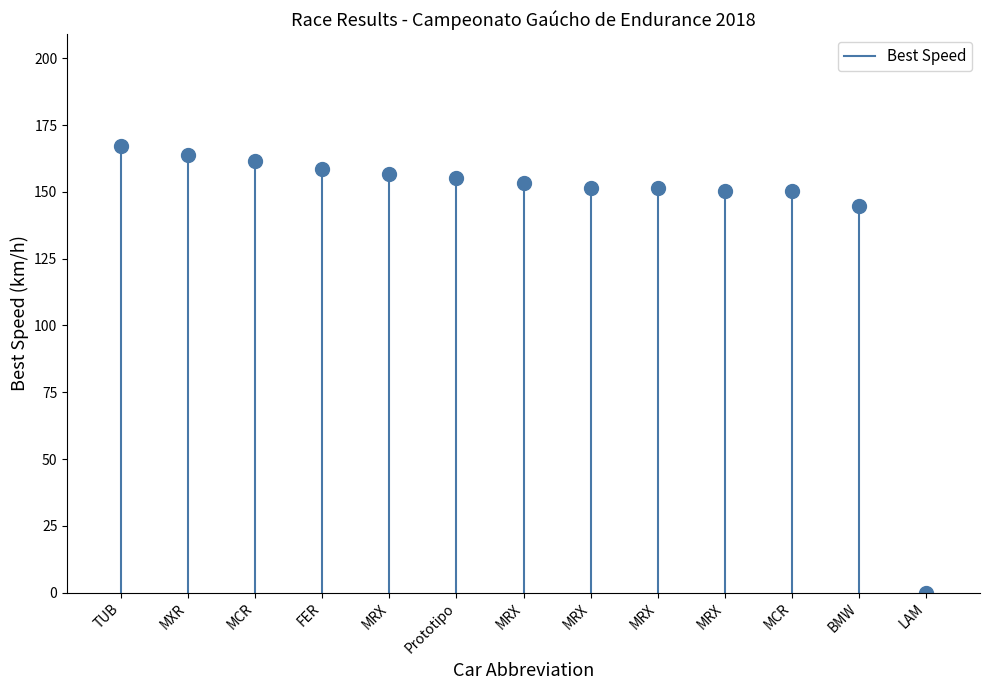

Is it true that the value at TUB is -86.2?

False